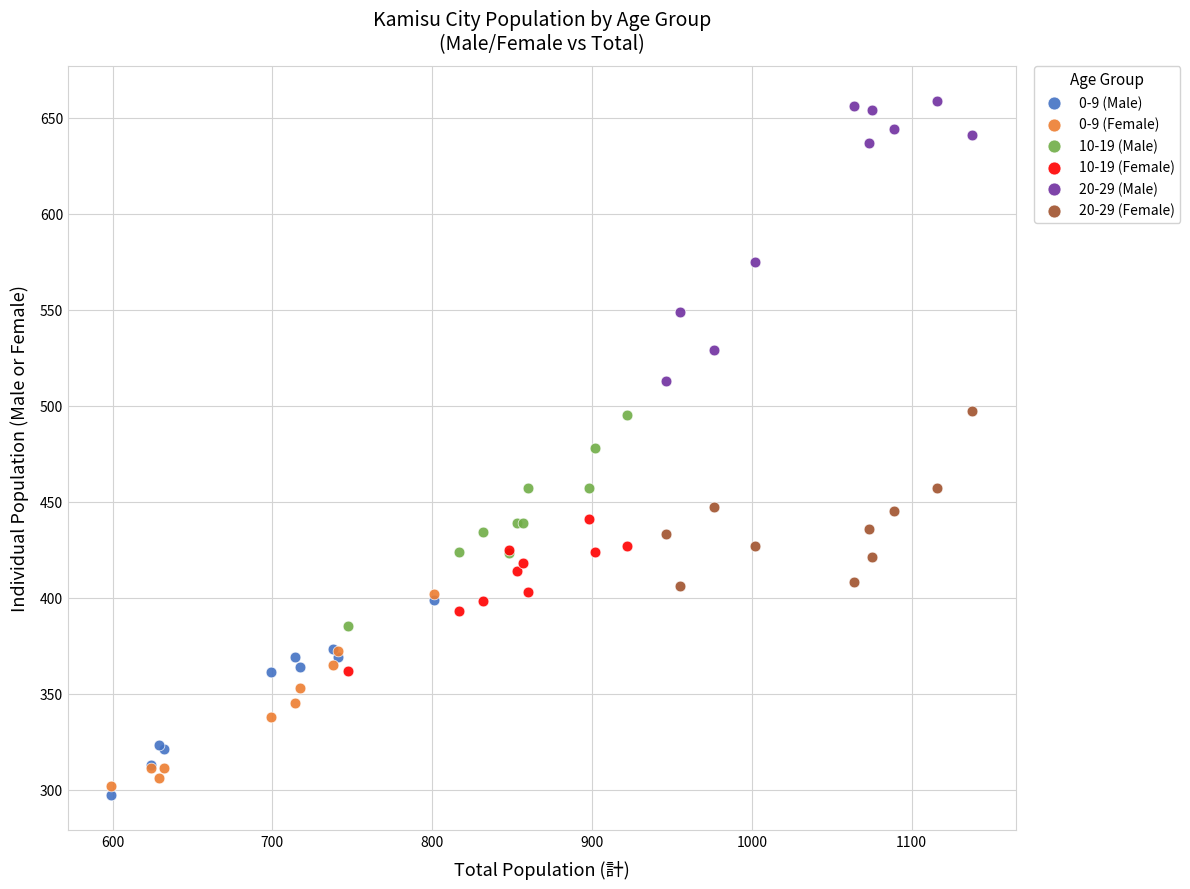

Which series reaches the maximum Y coordinate?

20-29 (Male)